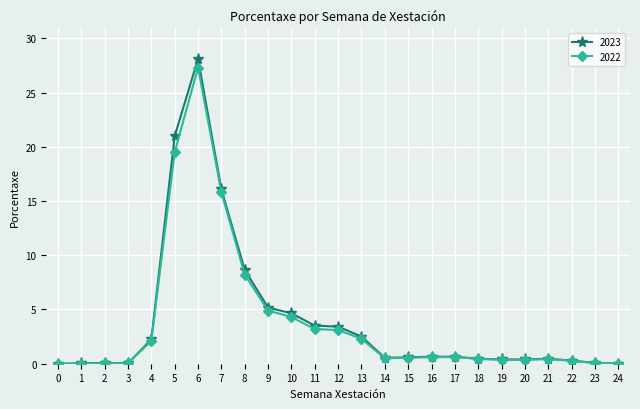

Rank the series at 5 from highest to lowest value.

2023, 2022